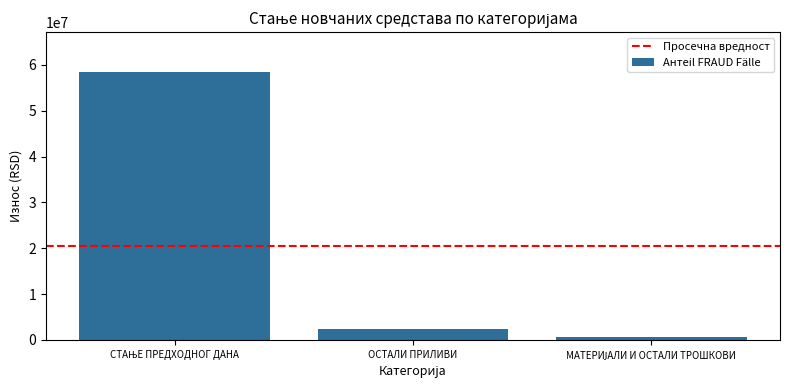

What value does the data have at ОСТАЛИ ПРИЛИВИ?

2400120.0